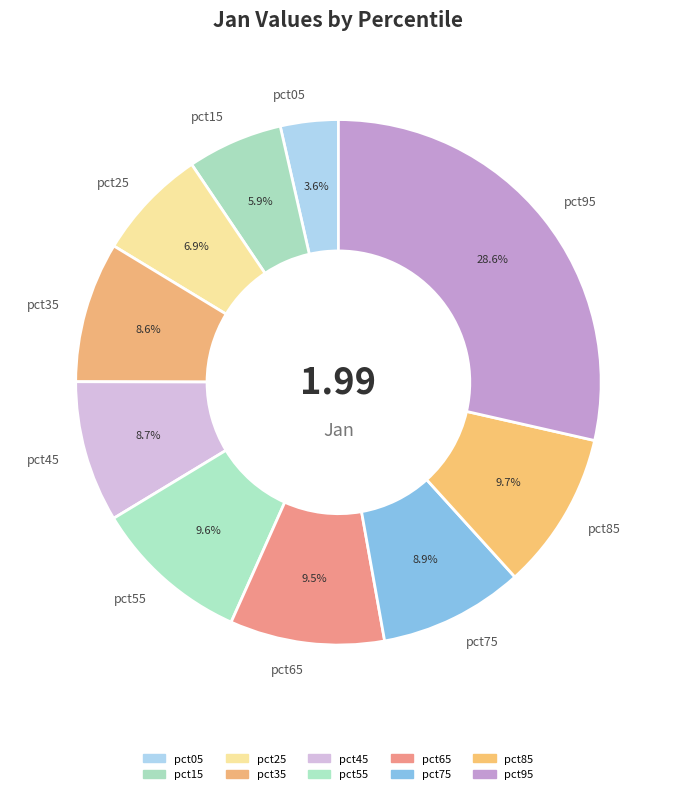

What percentage is the pct25 slice, to the nearest percent?

7%